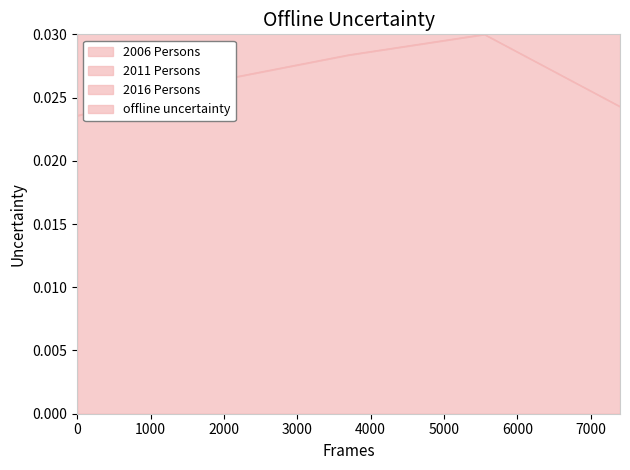

How many 2006 Persons values are between 0 and 1?

5